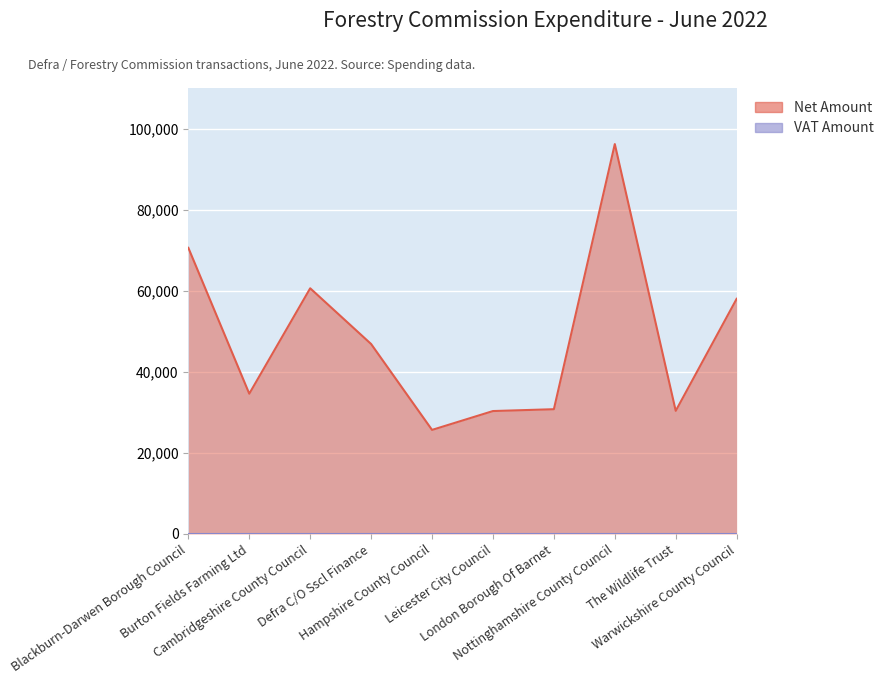

What is the sum of the values at Hampshire County Council and Nottinghamshire County Council?

121835.2